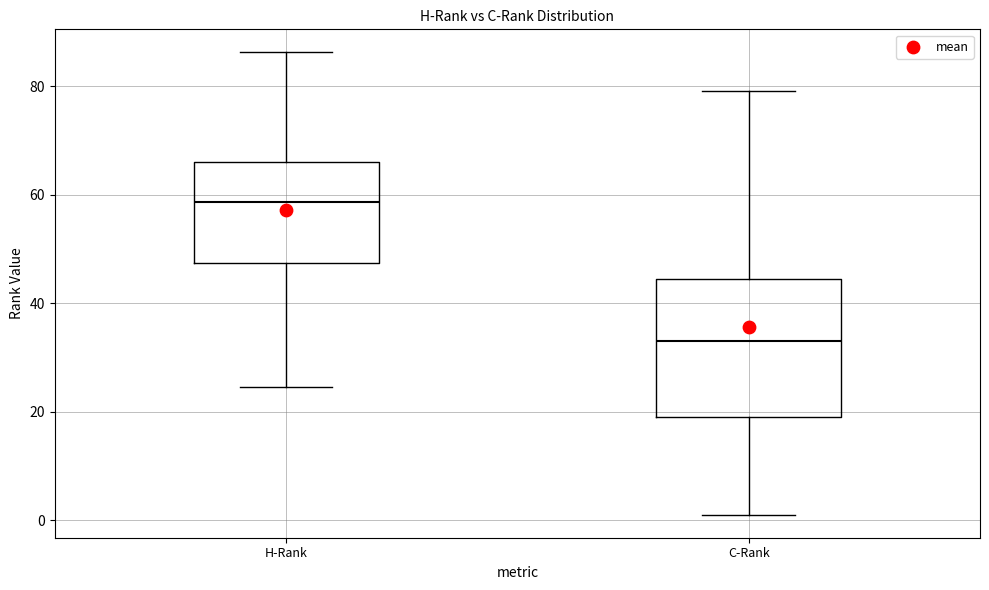

Reading left to right, transcribe this box plot: for each box, give where its median line is, the range the box spans, and where its two whiskers end, as read against the y-axis. The values are not printed on the chart, so give them approximately, as read against the axis.

H-Rank: median 58, box 48 to 66, whiskers 24 to 86
C-Rank: median 34, box 20 to 44, whiskers 2 to 80